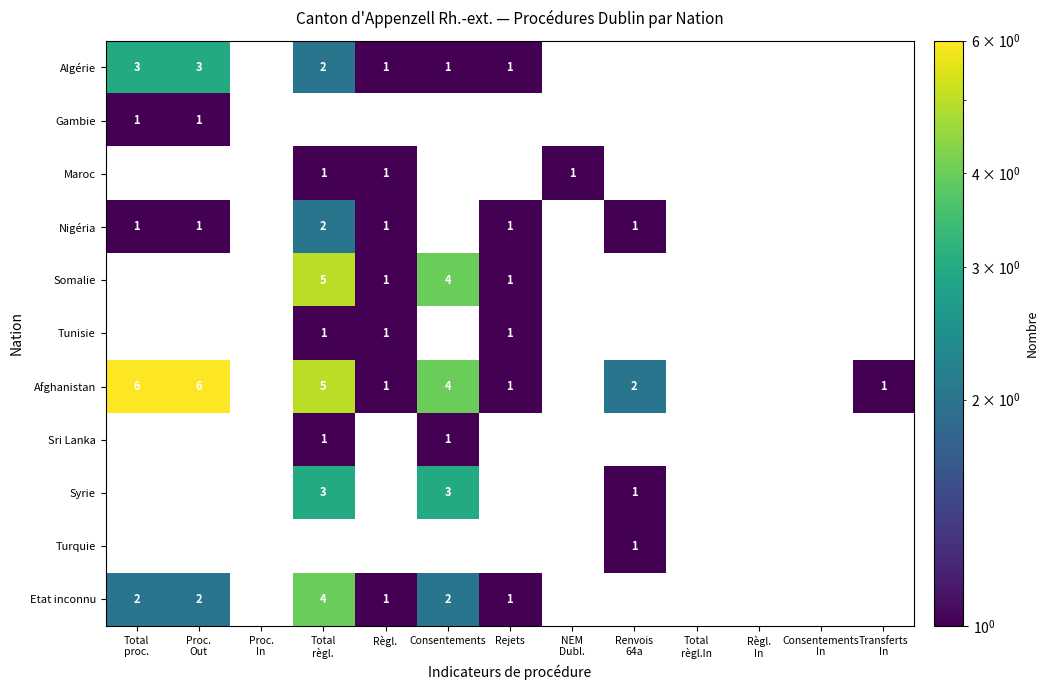

Between Proc. Out and Transferts In, which series saw the biggest shift?

Afghanistan